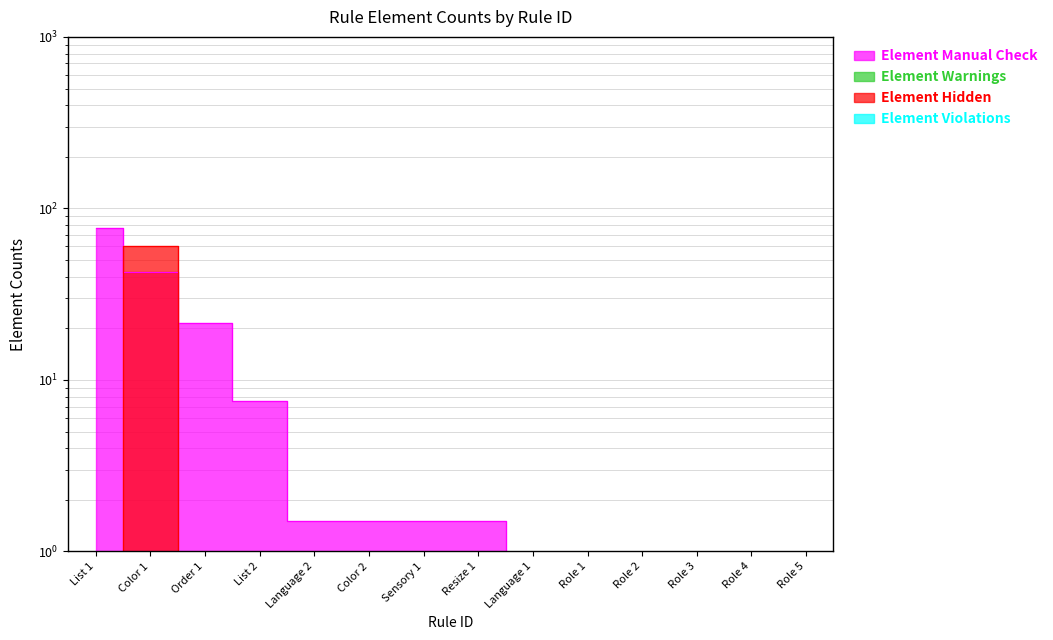

Is the value of Element Hidden at Role 4 greater than the value of Element Manual Check at Sensory 1?

No